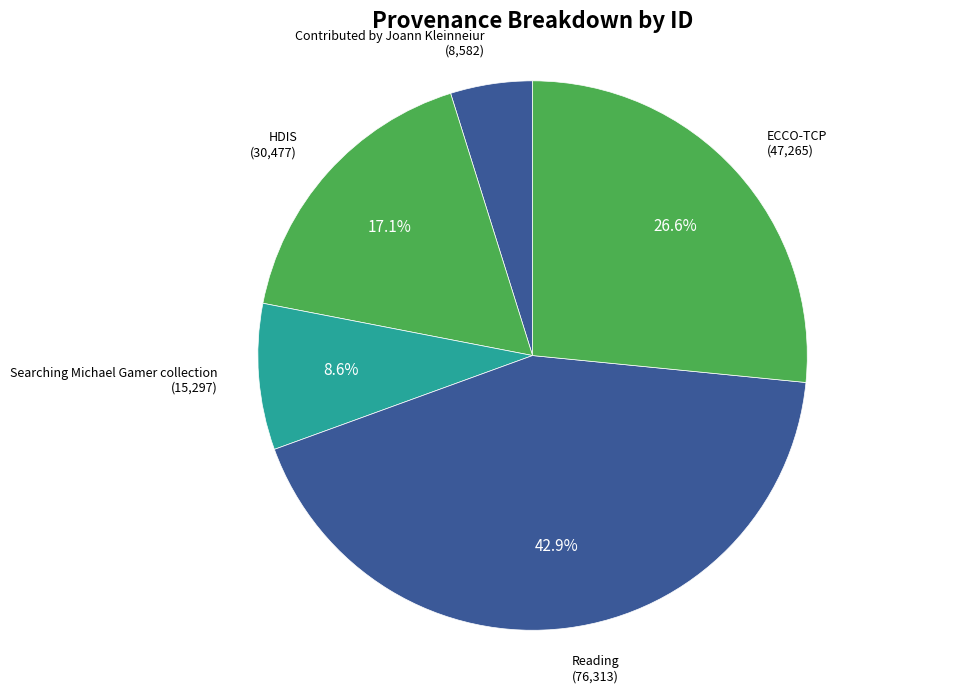

How many slices are in this pie chart?

5